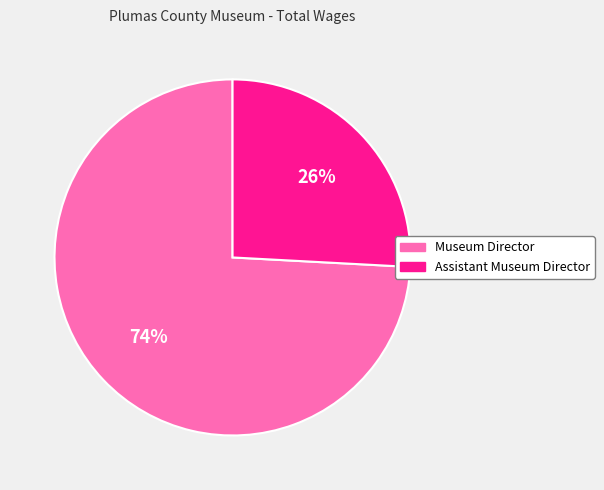

The Museum Director slice represents 74% of the pie. True or false?

True